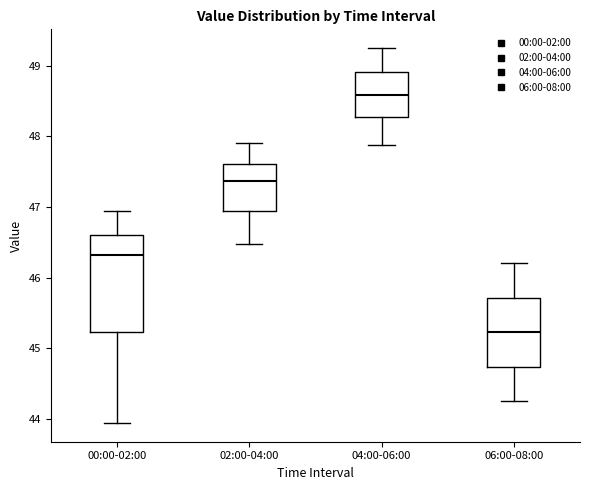

Which box is the tallest, from its lower edge to its upper edge?

00:00-02:00